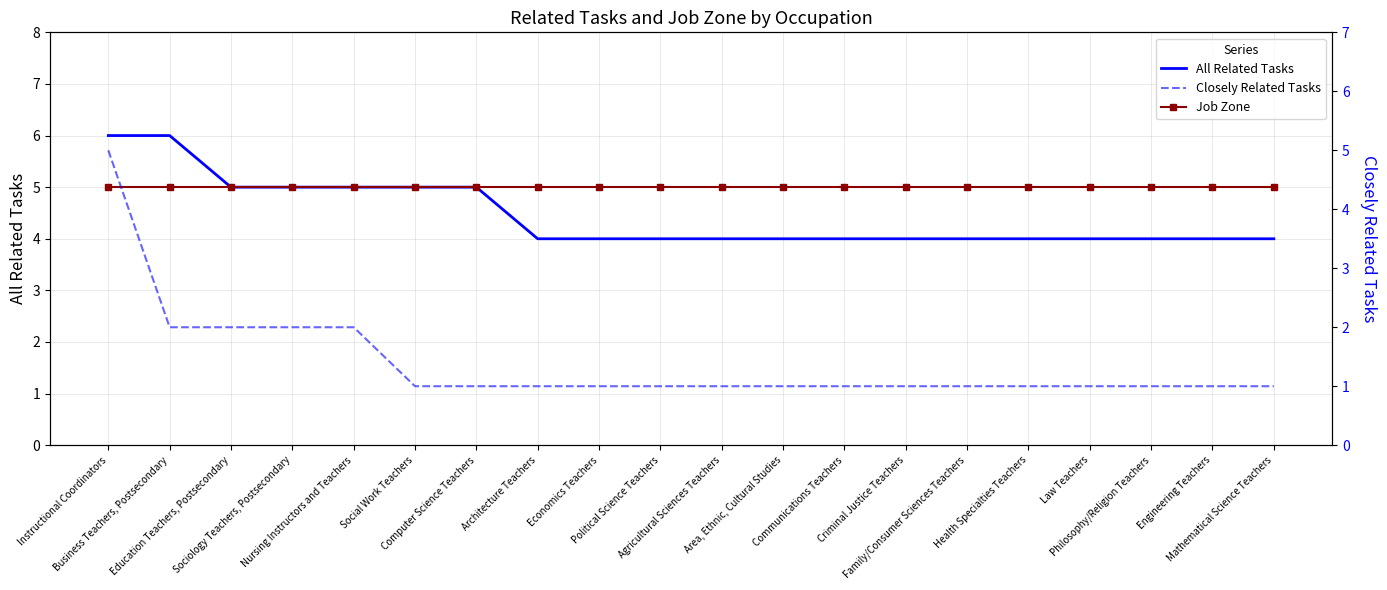

What is the maximum value for All Related Tasks?

6